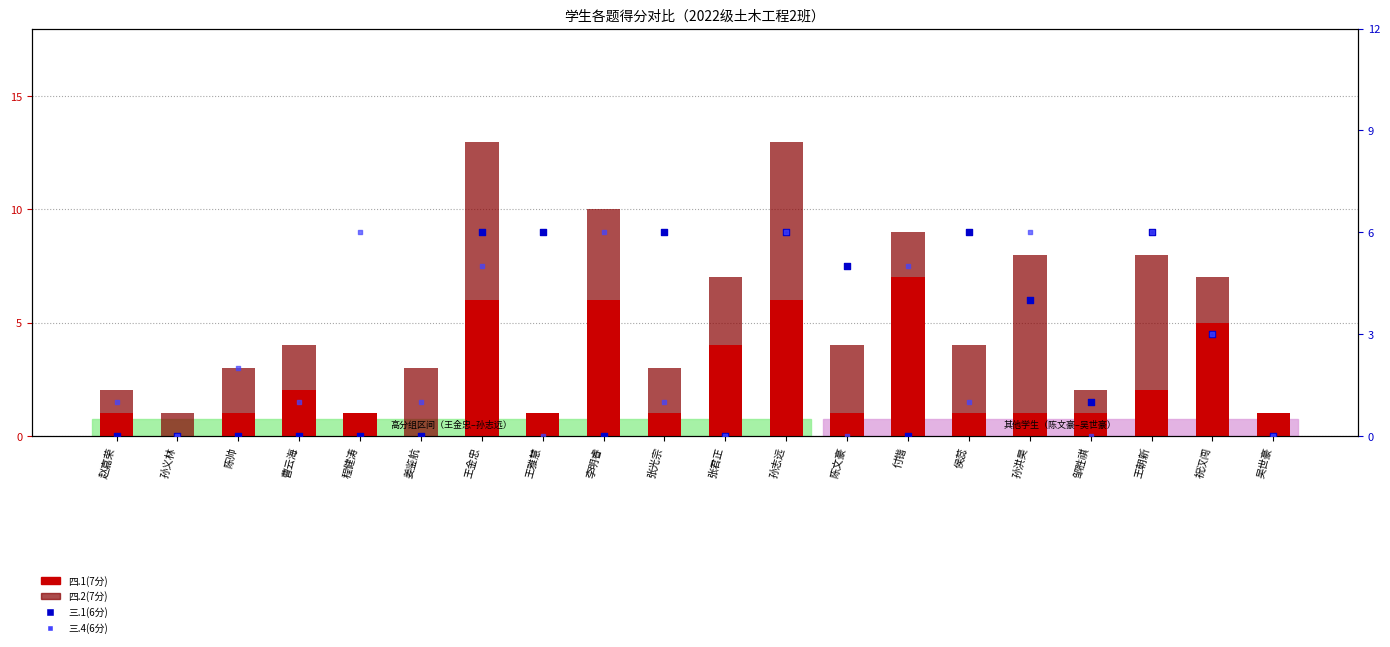

Which series has the widest spread of Y values?

四.1(7分)